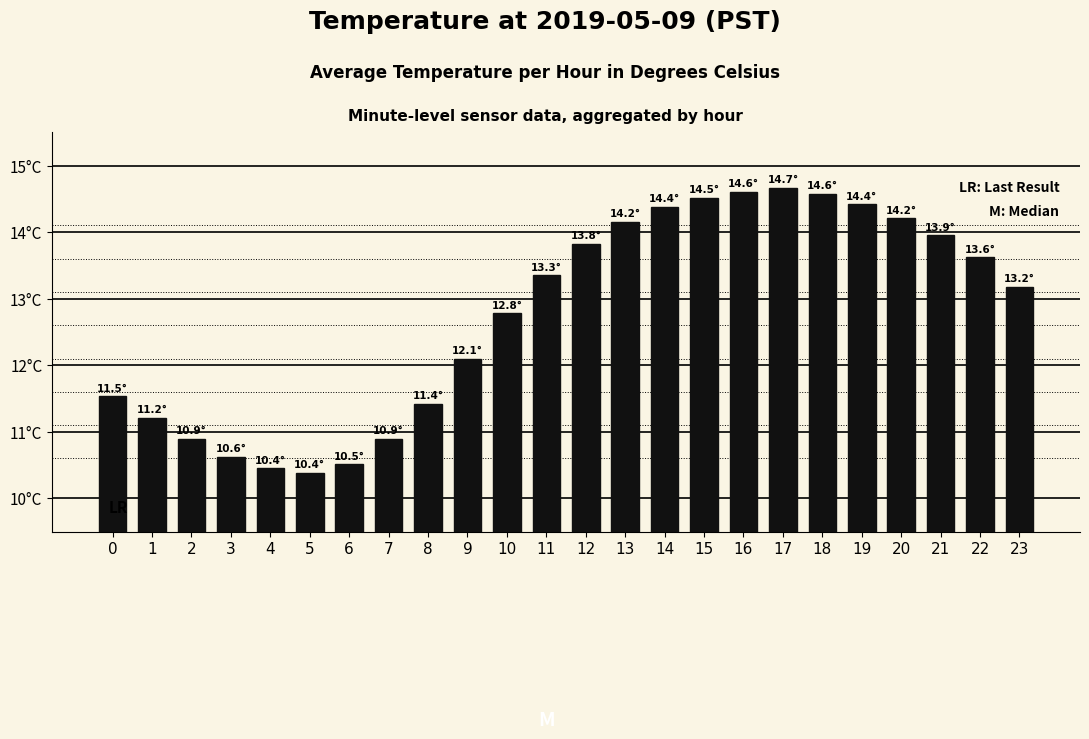

Which label corresponds to the smallest value in the chart?

5